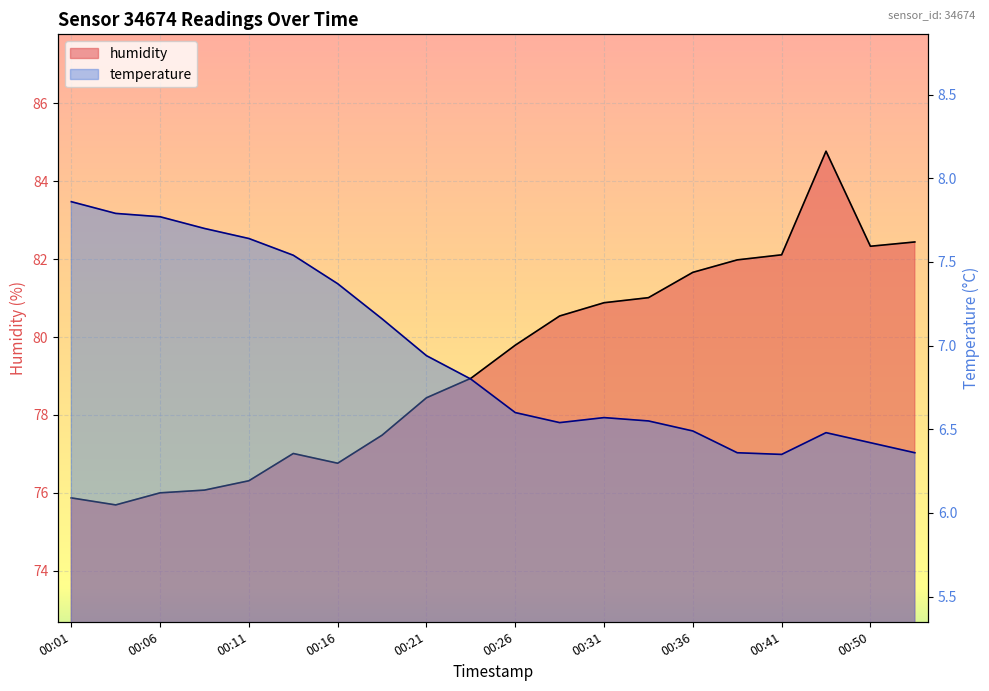

Rank the series at 00:04 from highest to lowest value.

humidity, temperature